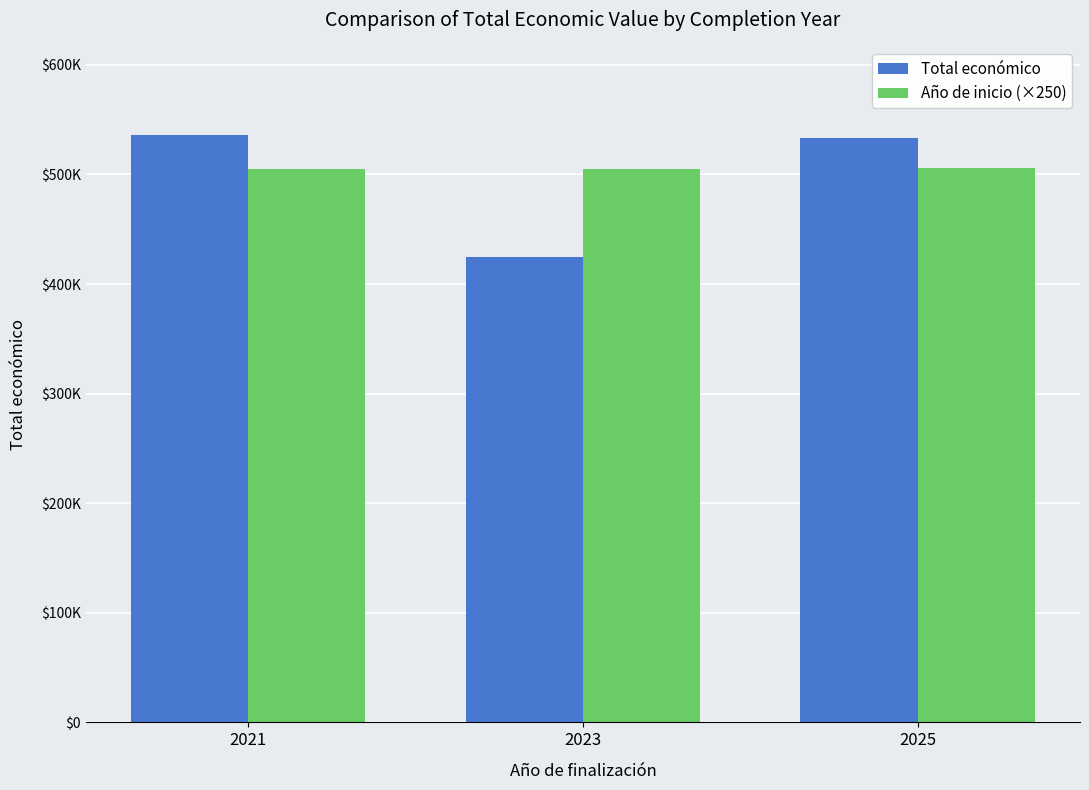

True or false: Total económico has a value of 533449.0 at 2025.

True